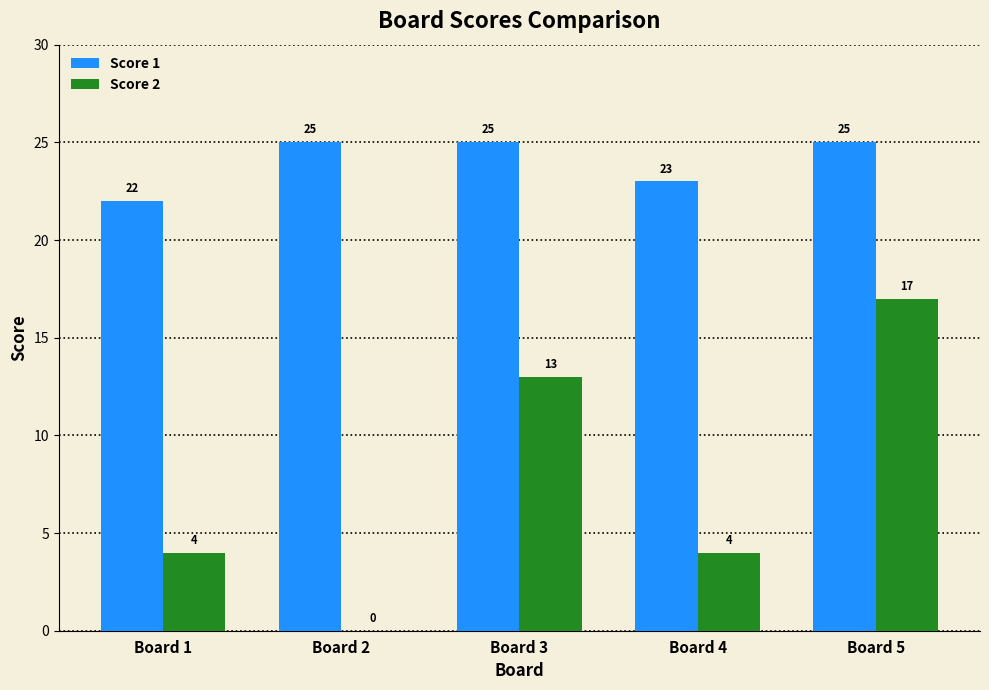

Between Board 2 and Board 3, which series saw the biggest shift?

Score 2